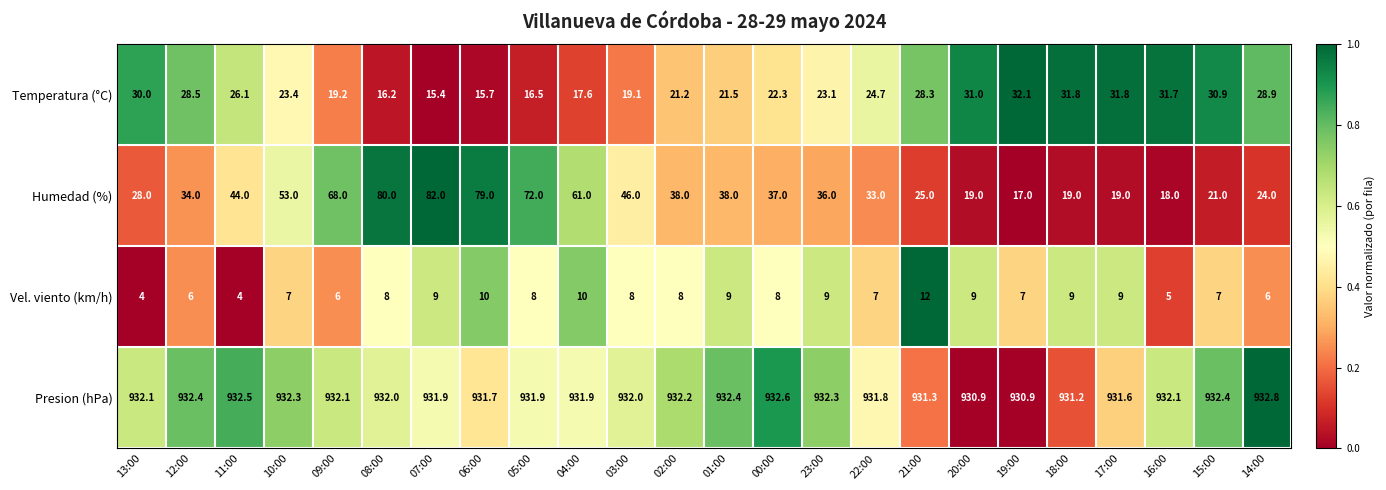

At which category does the chart reach its peak across all series?

14:00